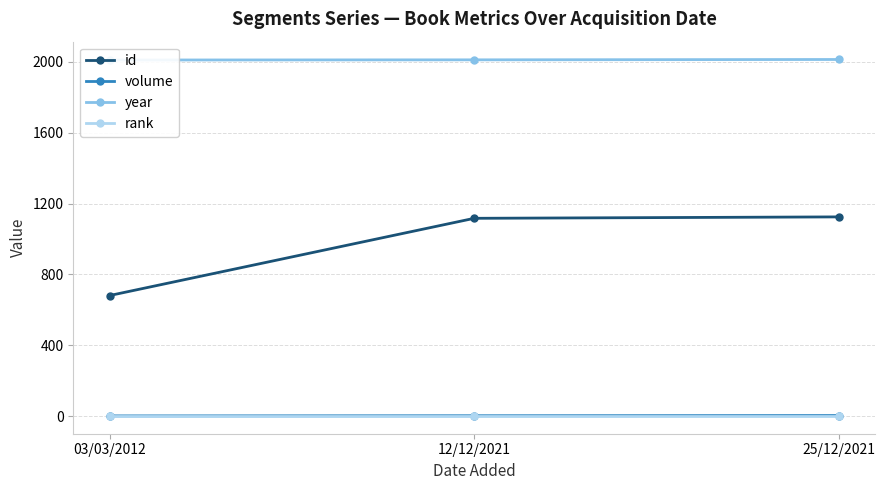

What is the value of the volume point at the 2nd from the left?

2